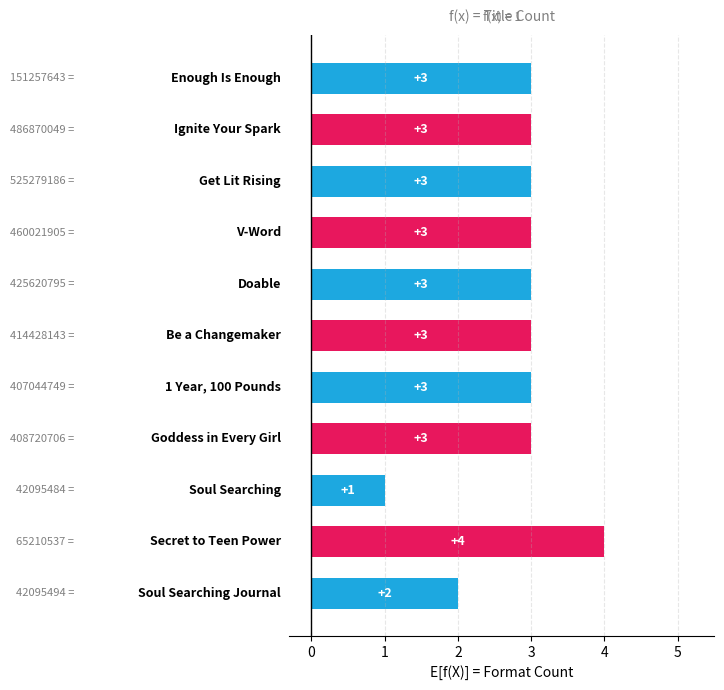

What is the sum of all values?

31